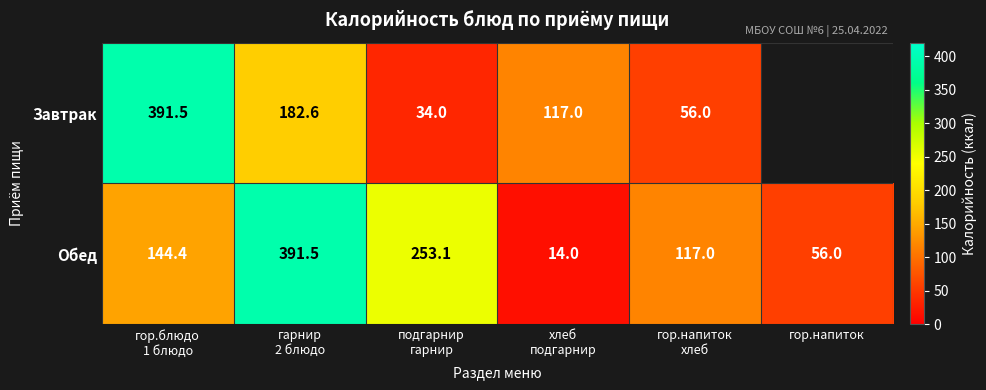

List the series in order of their peak value, highest first.

Завтрак, Обед